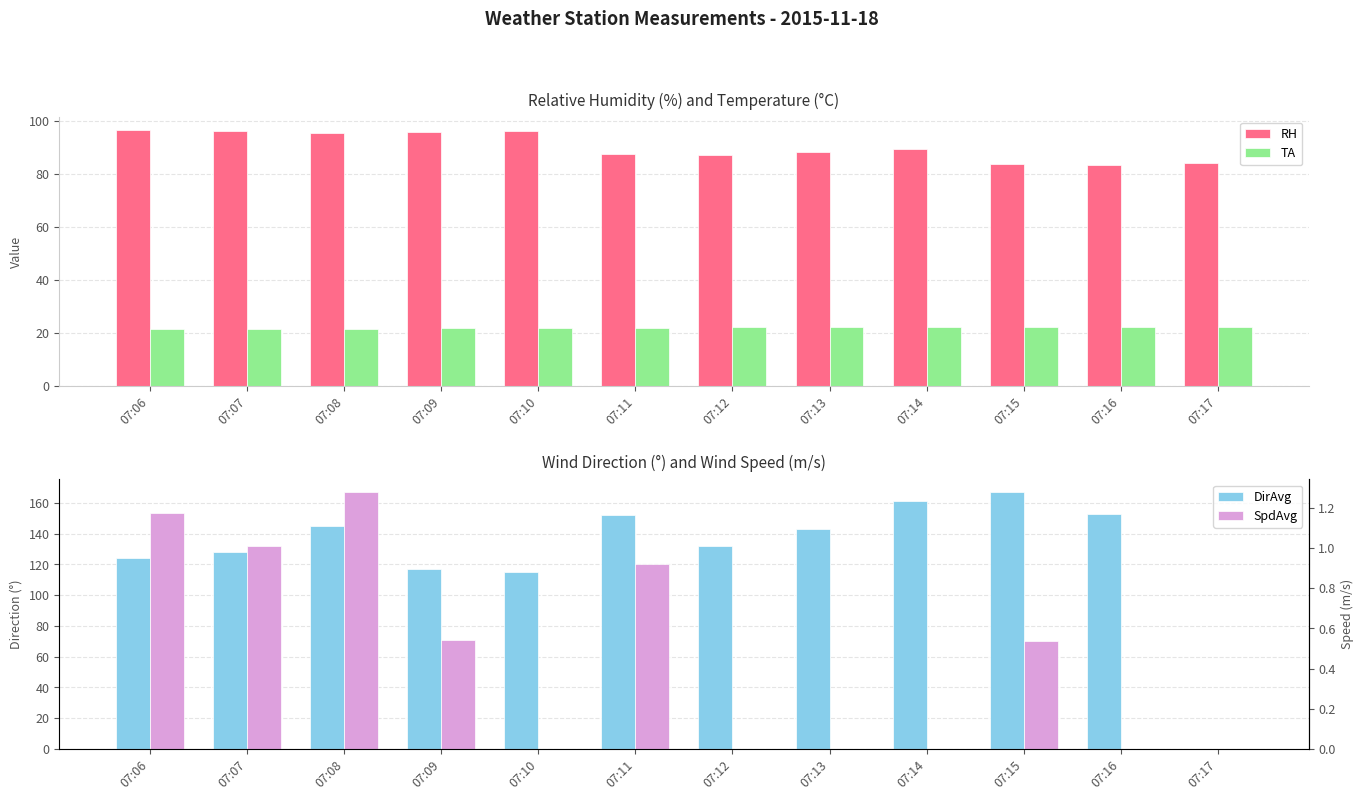

Does the chart contain any negative values?

No